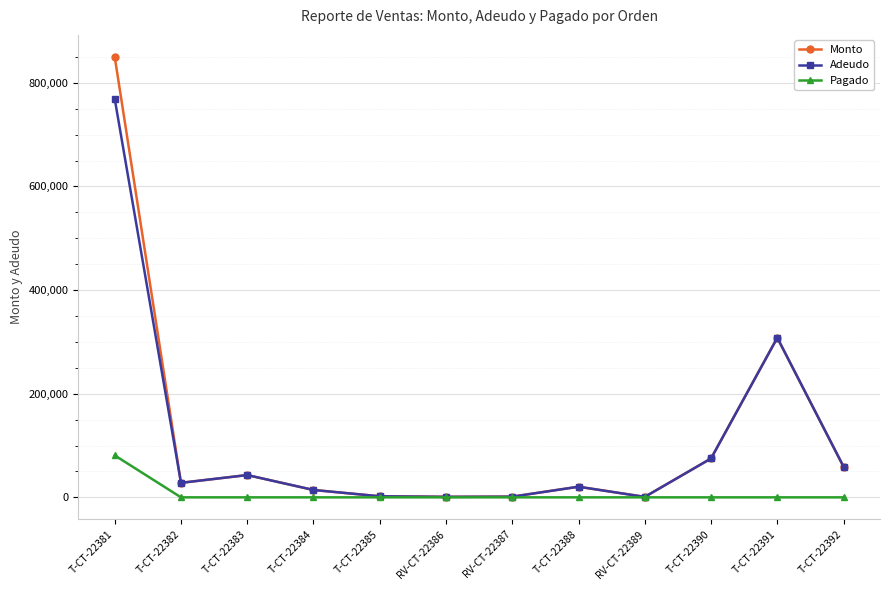

Which series has the largest range (max minus min)?

Monto